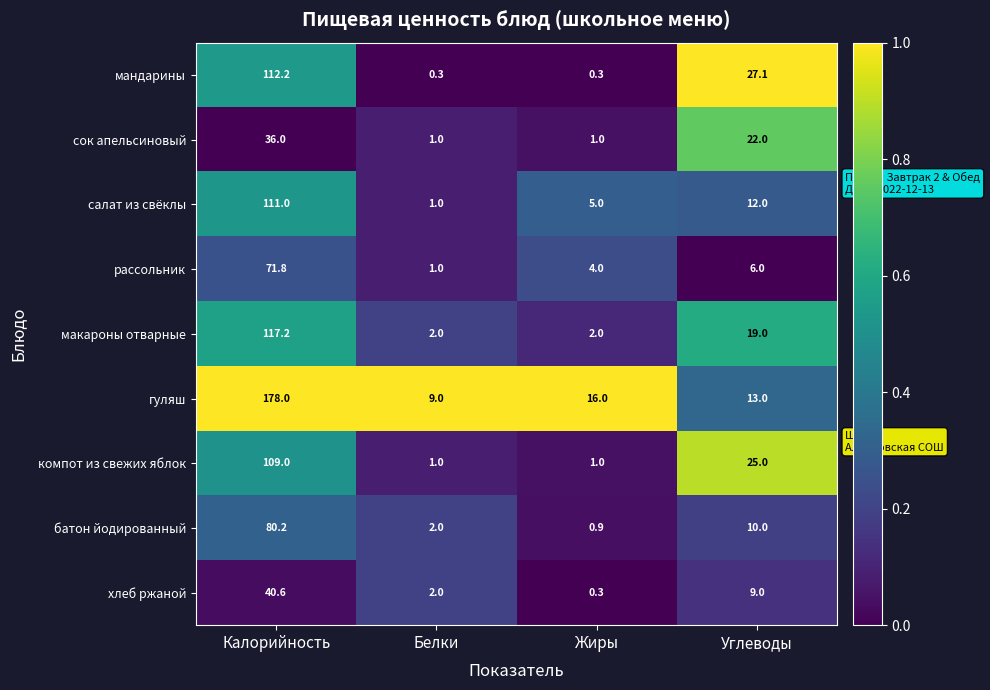

Between Калорийность and Углеводы, which series saw the biggest shift?

гуляш